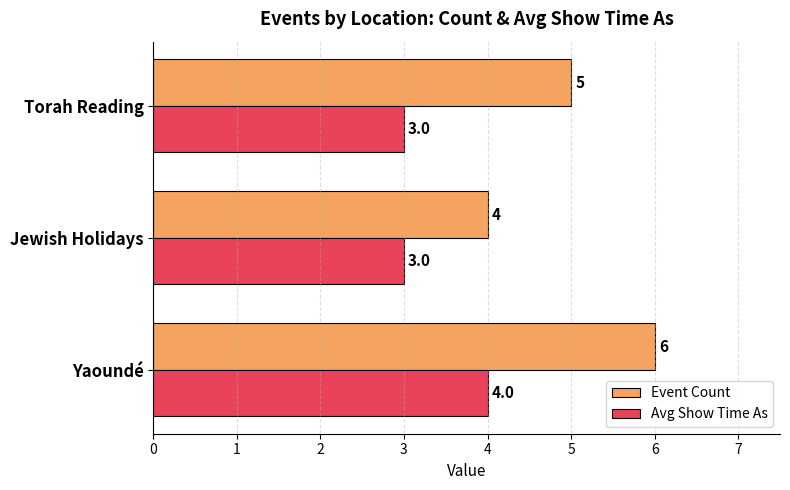

Rank the series at Yaoundé from lowest to highest value.

Avg Show Time As, Event Count